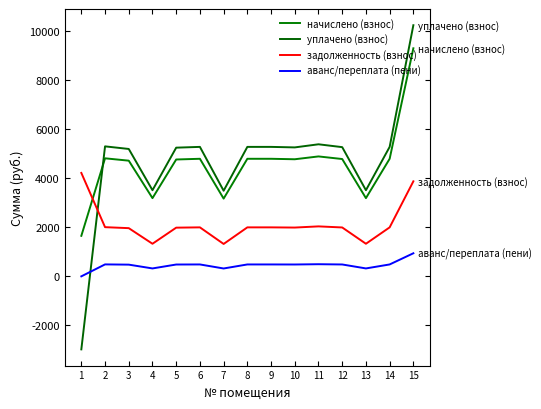

At which category does задолженность (взнос) reach its first local valley?

4